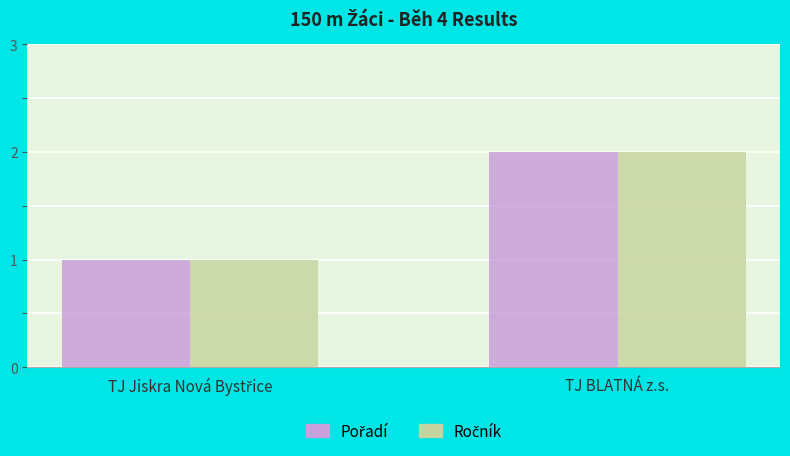

At which category is the sum across all series the highest?

TJ BLATNÁ z.s.